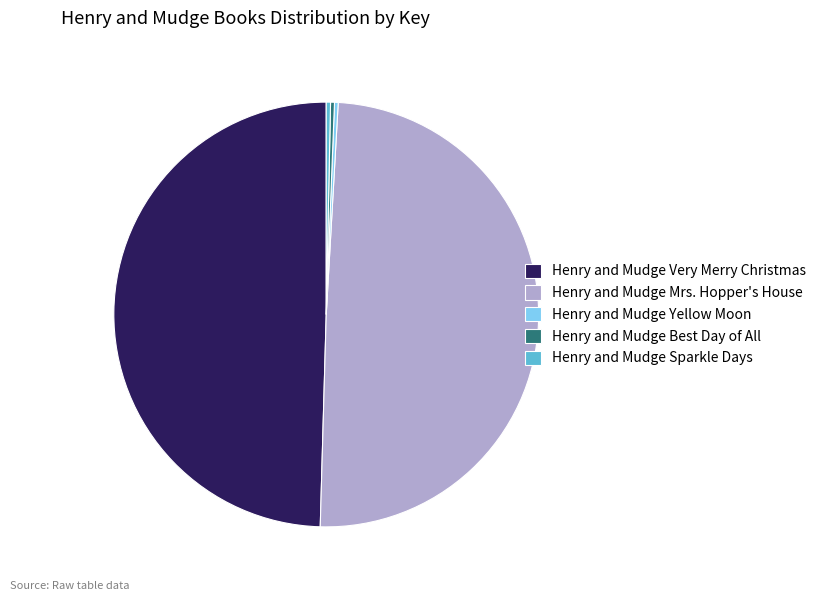

Is it true that Henry and Mudge Sparkle Days is 0% of the pie?

True